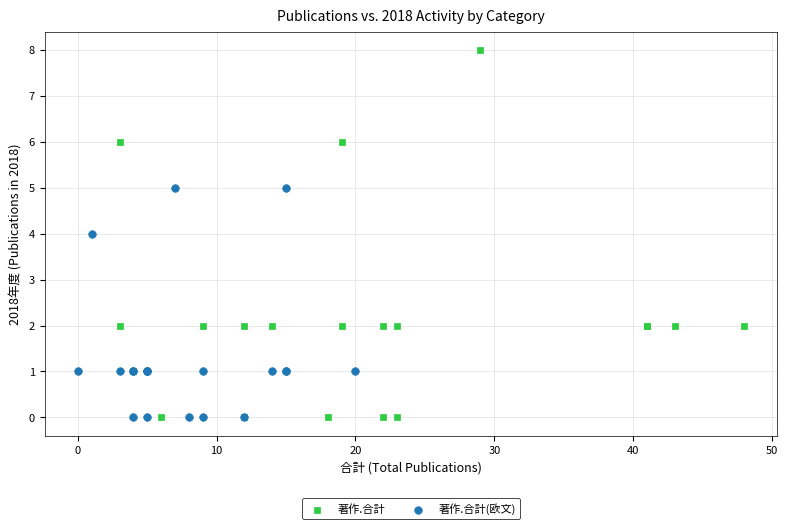

Which series contains the highest Y value?

著作.合計